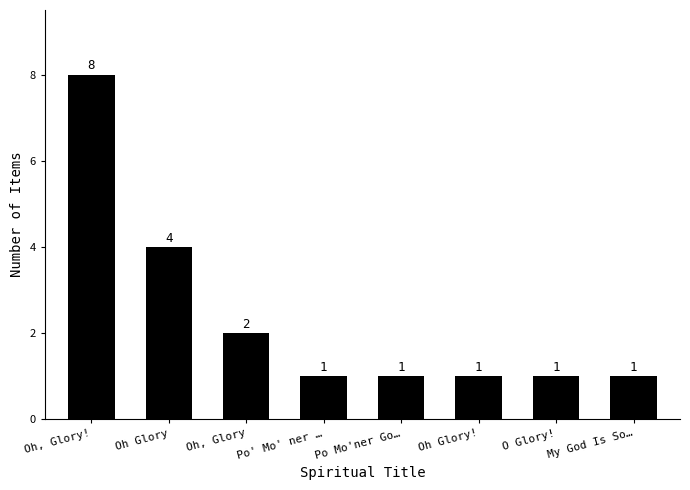

What is the greatest value displayed?

8